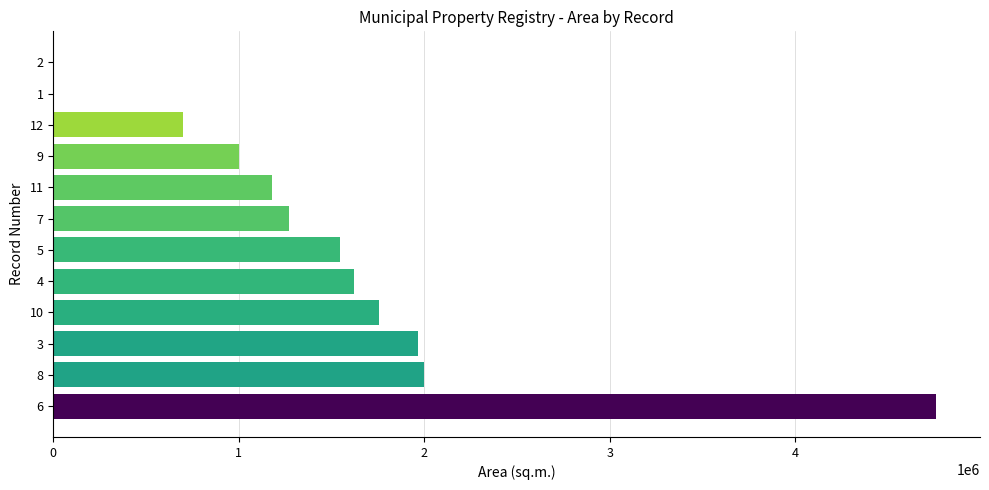

Is it true that the value at 12 is 697663?

True